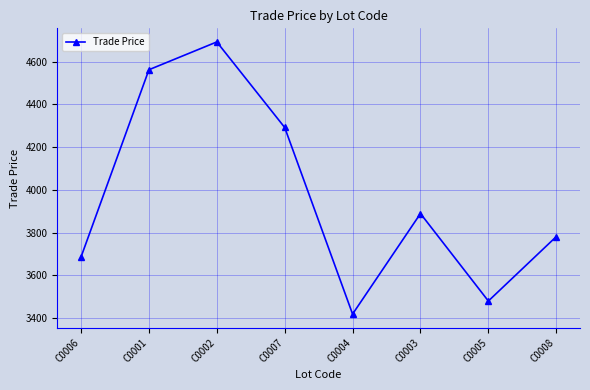

List the labels in order of value, largest first.

C0002, C0001, C0007, C0003, C0008, C0006, C0005, C0004